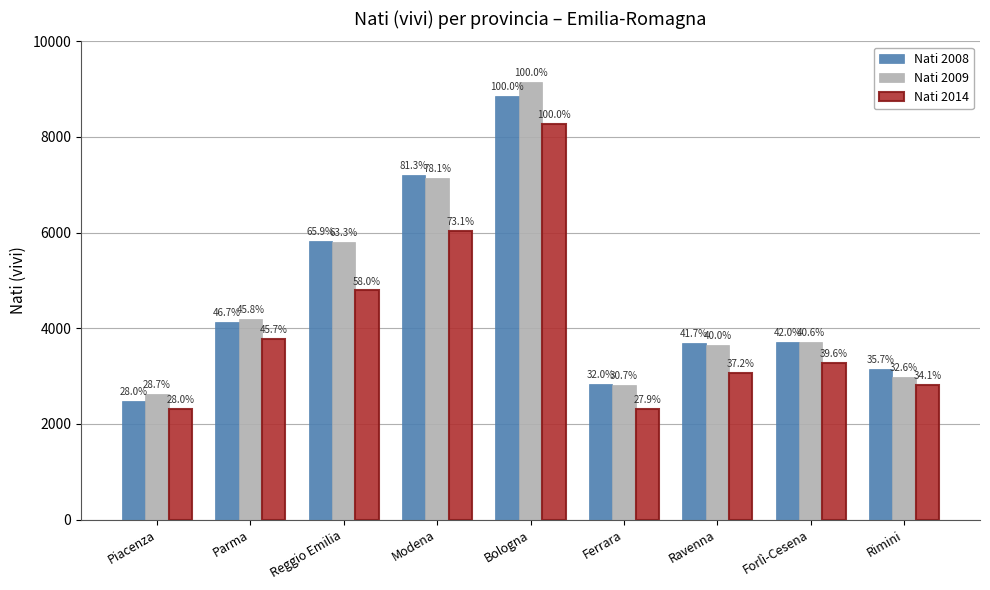

How many bars are there in total?

27